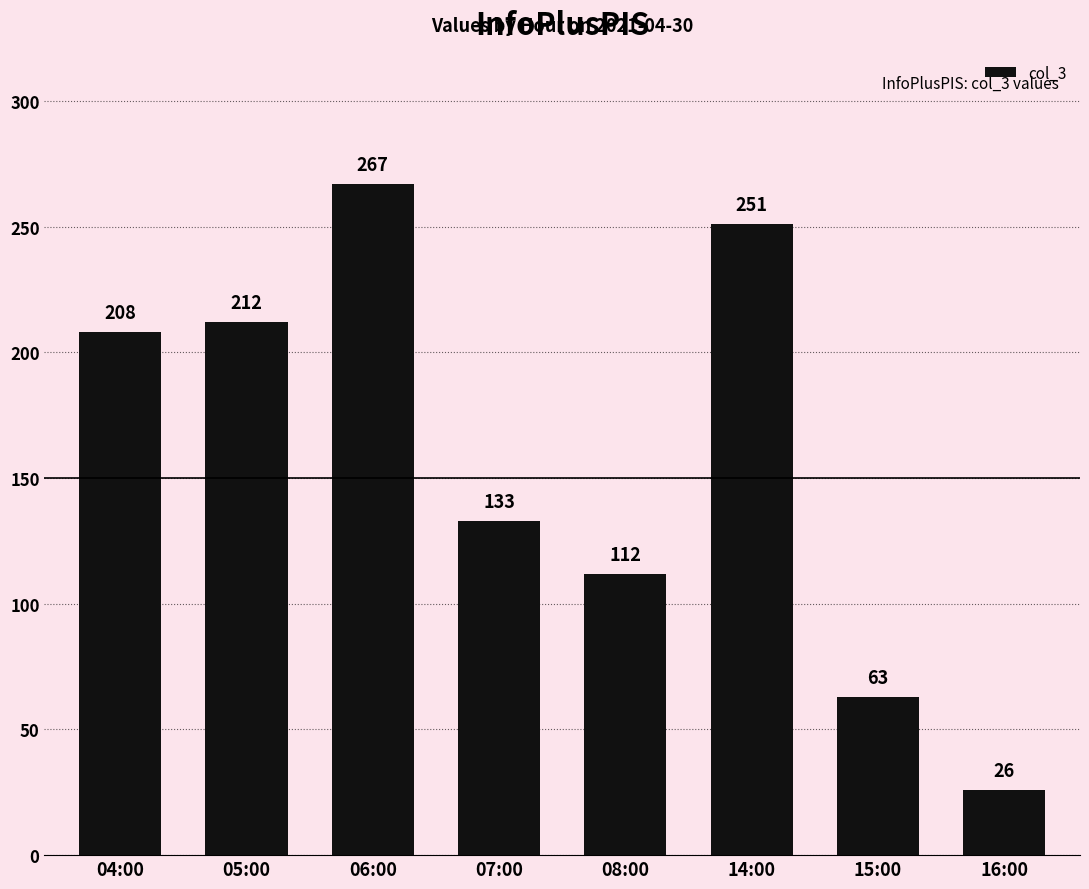

Is it true that the value at 16:00 is 36?

False